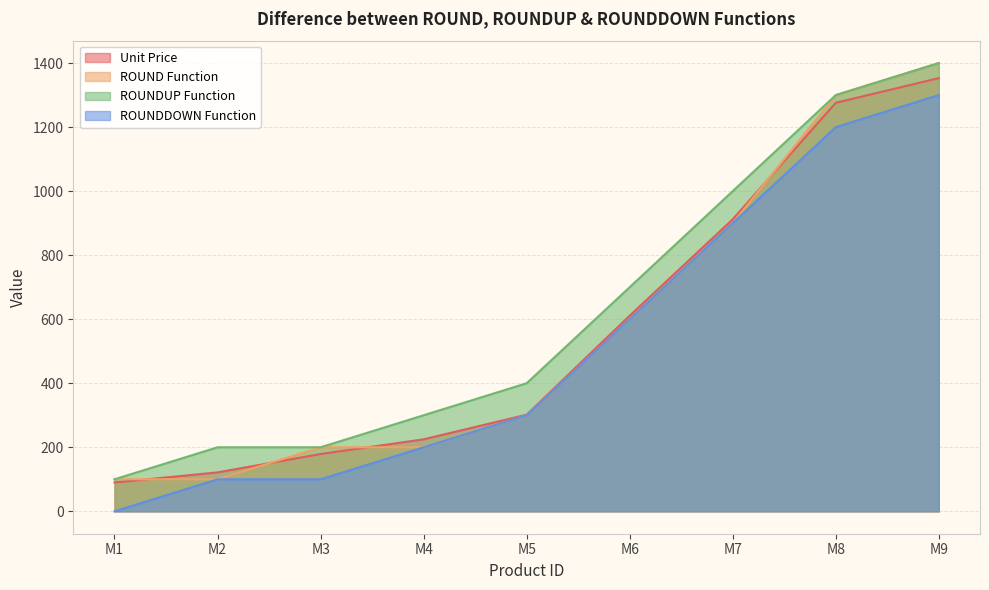

Between M4 and M8, which series saw the biggest shift?

ROUND Function